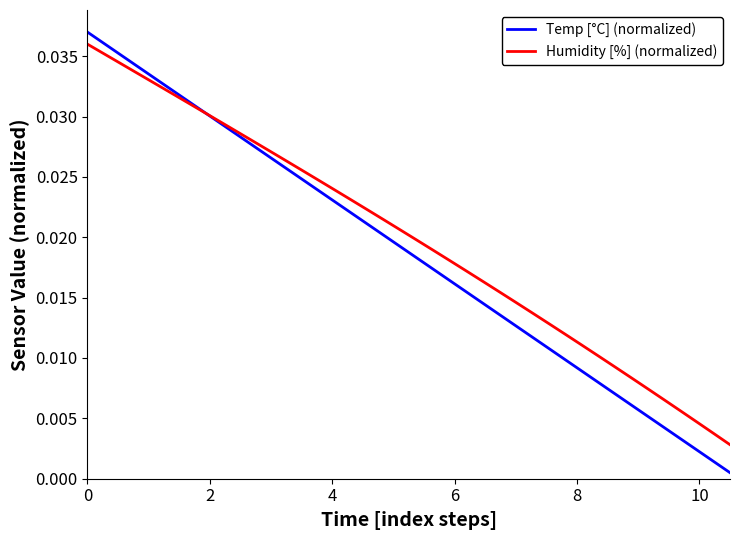

Which series has the largest range (max minus min)?

Temp [°C] (normalized)